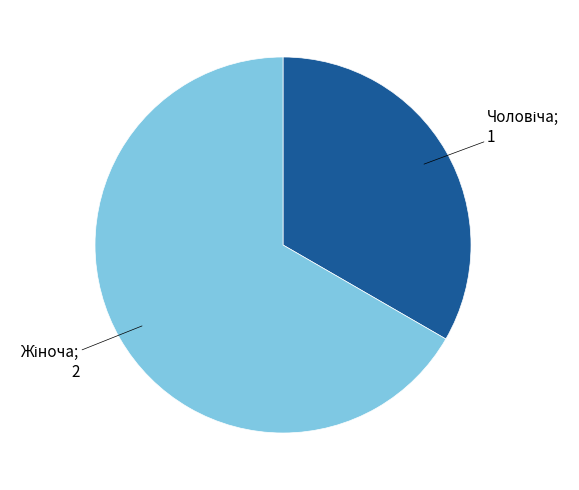

Is there any slice that represents more than half of the pie?

Yes